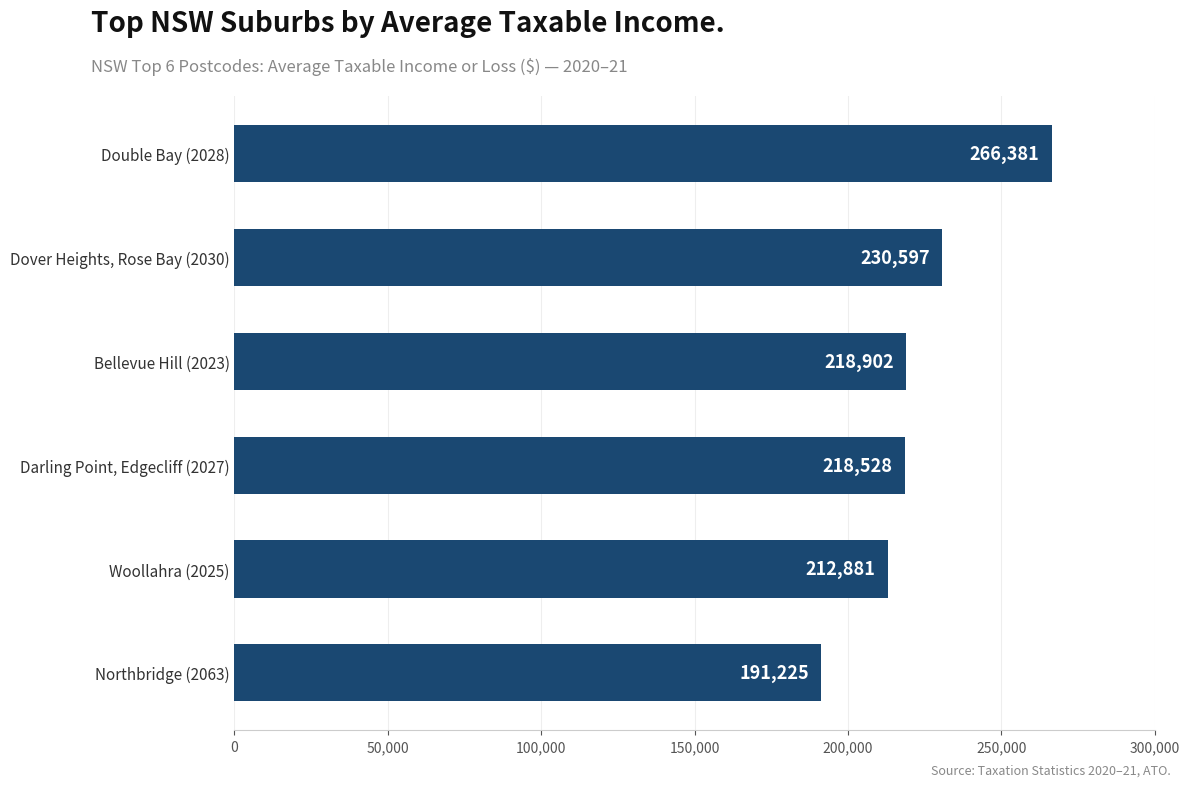

Is it true that the value at Double Bay (2028) is 110576?

False